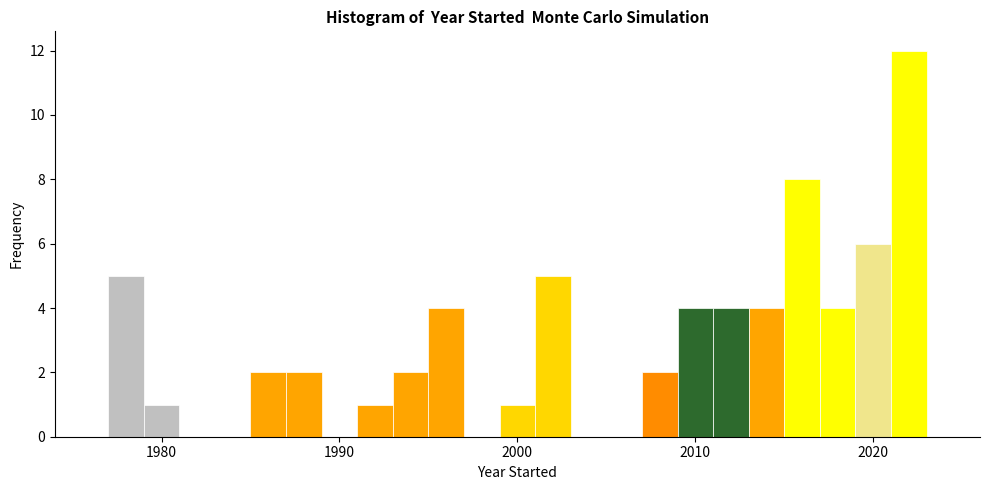

Read against the x-axis, roughly where is the centre of the tallest bar?

2022